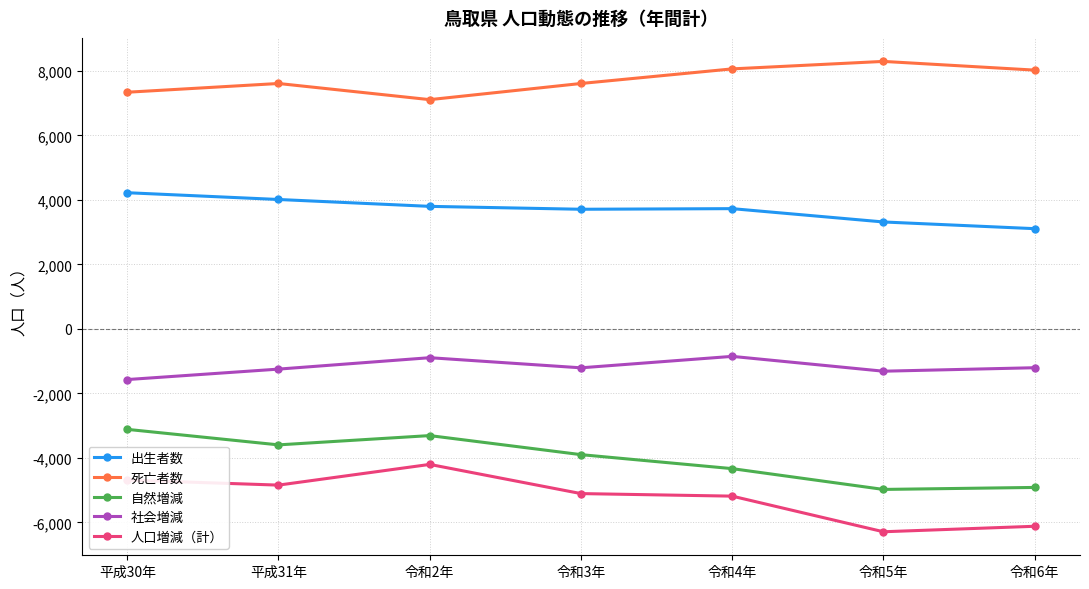

What is the difference between the 死亡者数 values at 令和5年 and 平成31年?

685